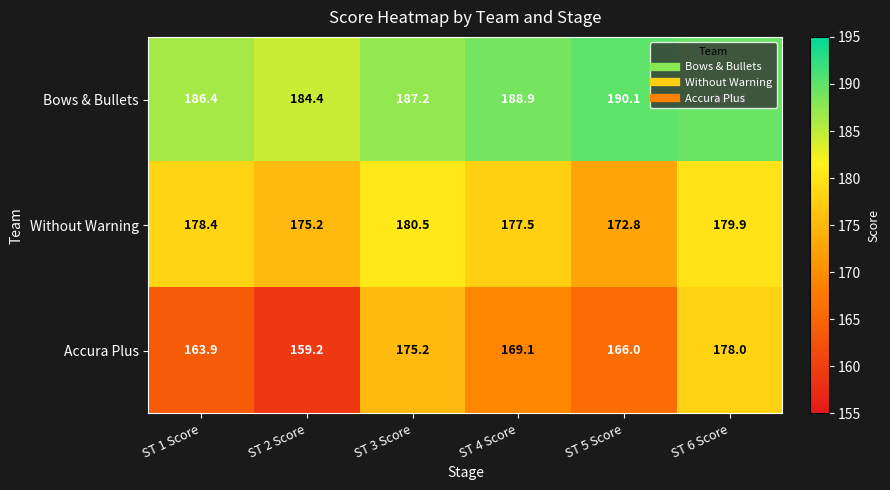

Rank the series by their maximum value, from lowest to highest.

Accura Plus, Without Warning, Bows & Bullets